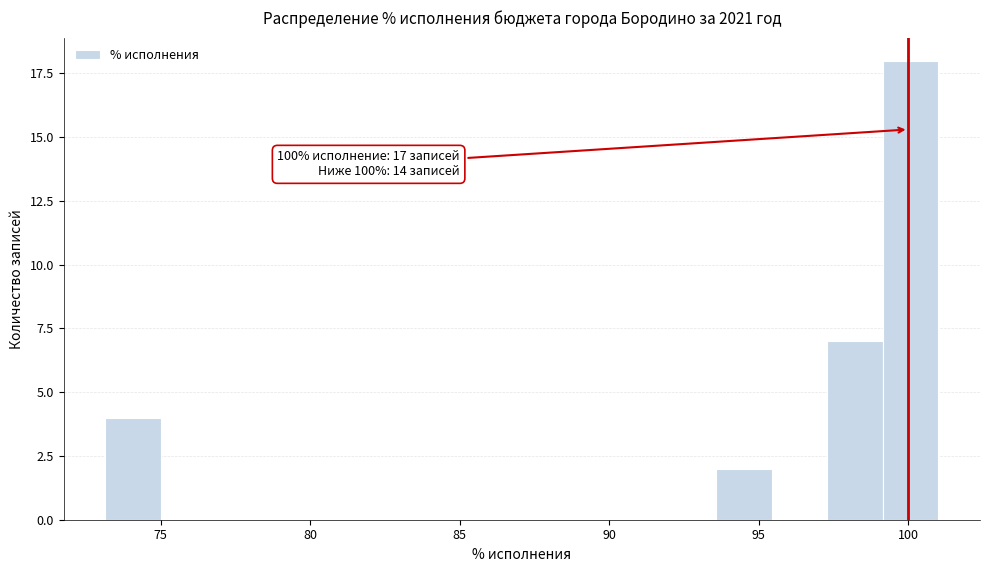

Around what value on the x-axis is the tallest bar? Give the approximate position of its centre, as read against the axis.

100.0